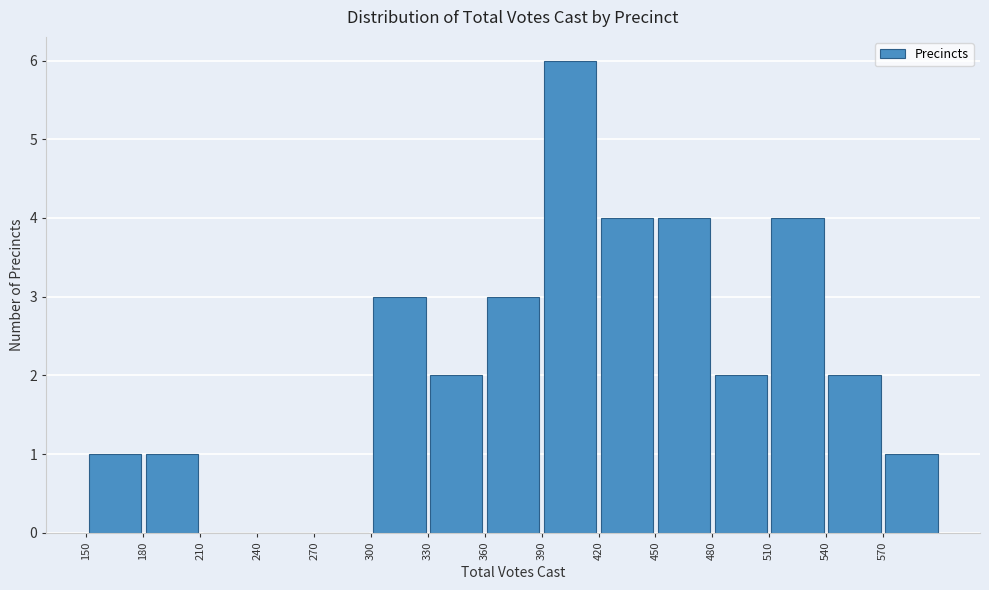

How tall is the bar that spans 570 to 600 on the x-axis? The values are not printed on the chart, so give them approximately, as read against the axis.

1